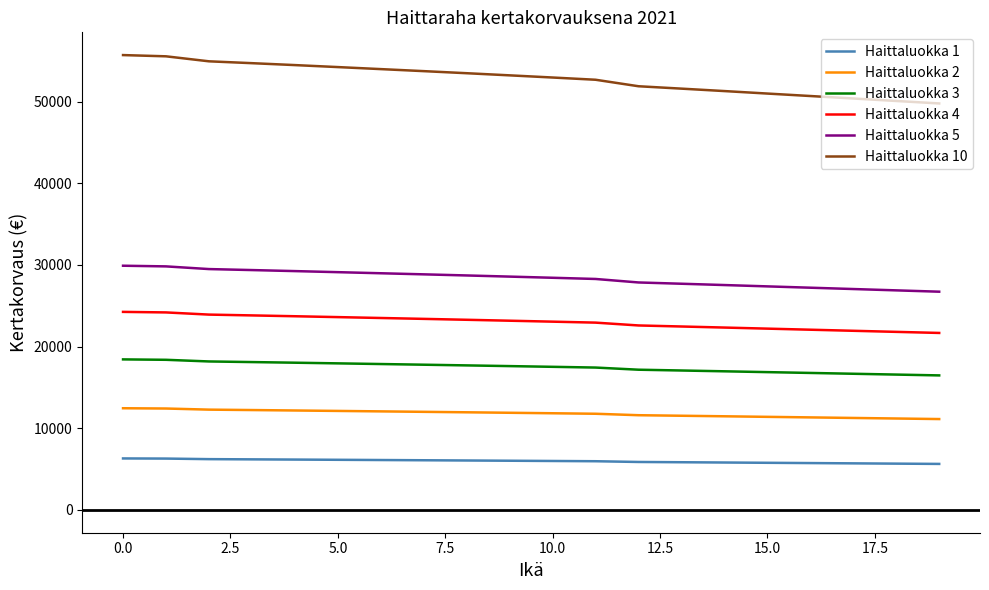

Which series has the largest total across all categories?

Haittaluokka 10